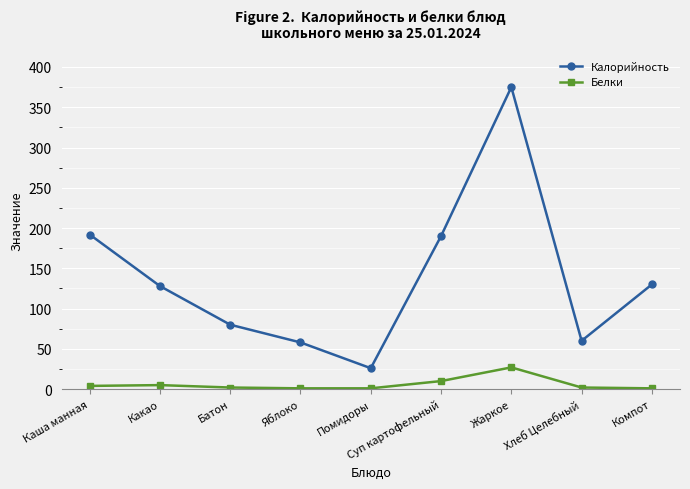

What is the label of the 5th point from the right?

Помидоры